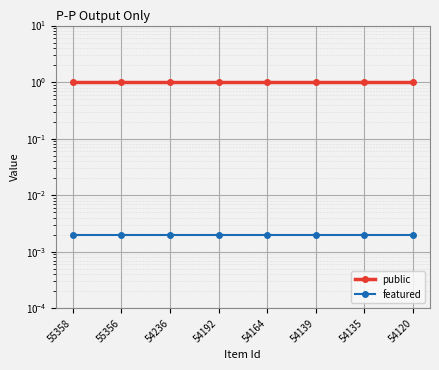

The value of public at 55358 is 1.6. True or false?

False